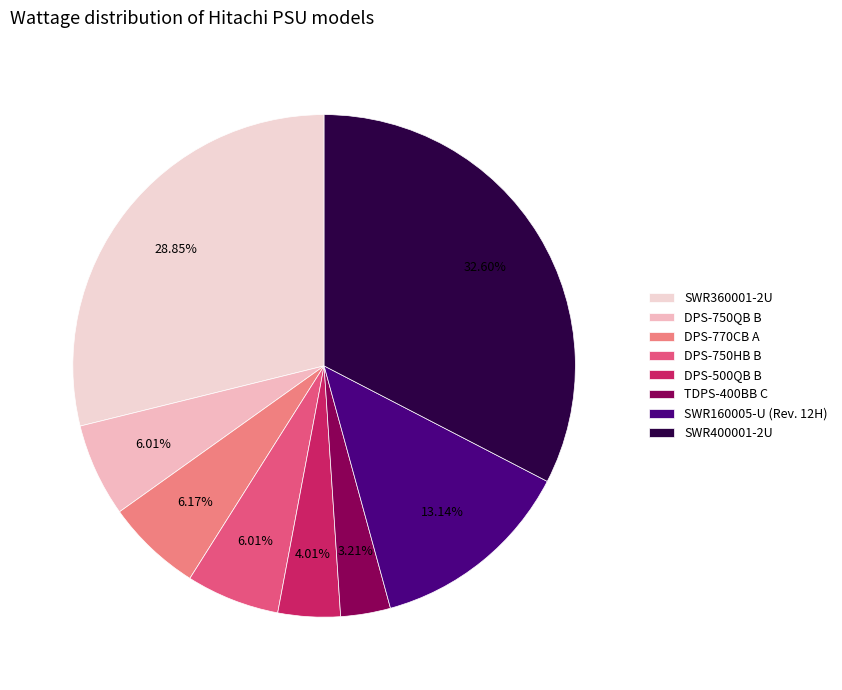

How many segments does this pie chart have?

8